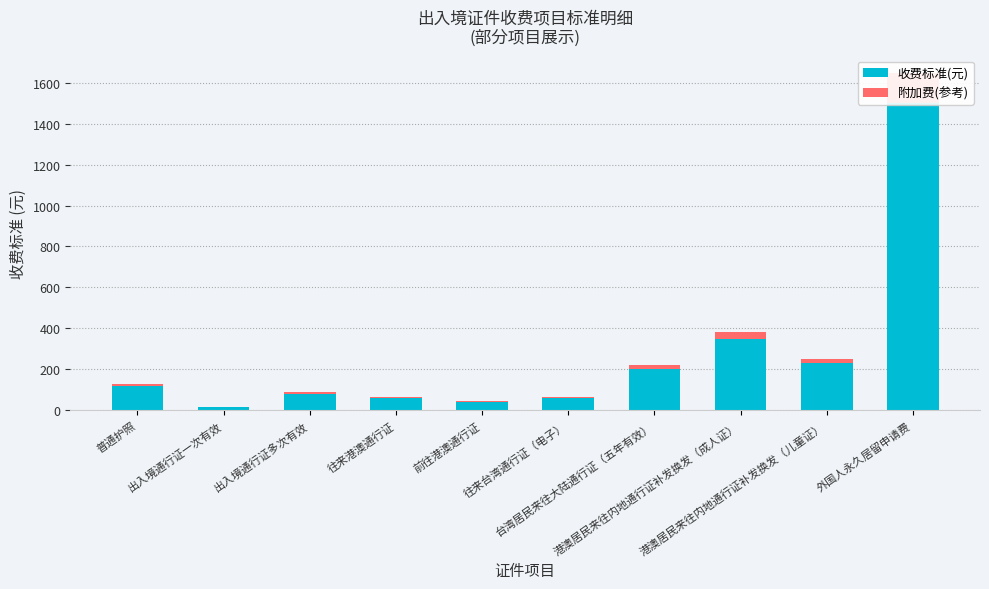

What are all the series names shown in the legend?

收费标准(元), 附加费(参考)